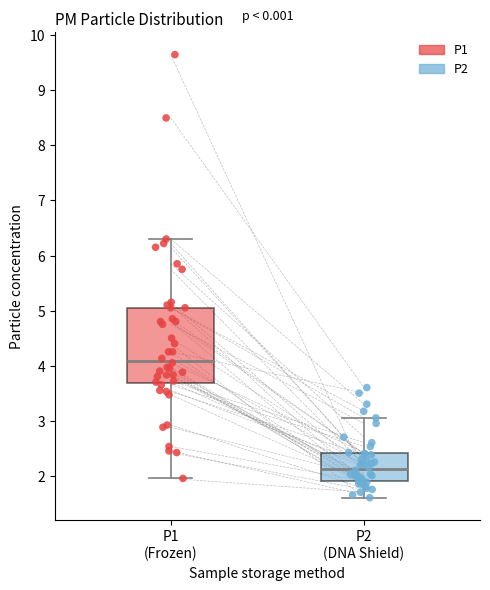

Which box's median line is the highest?

P1 (Frozen)